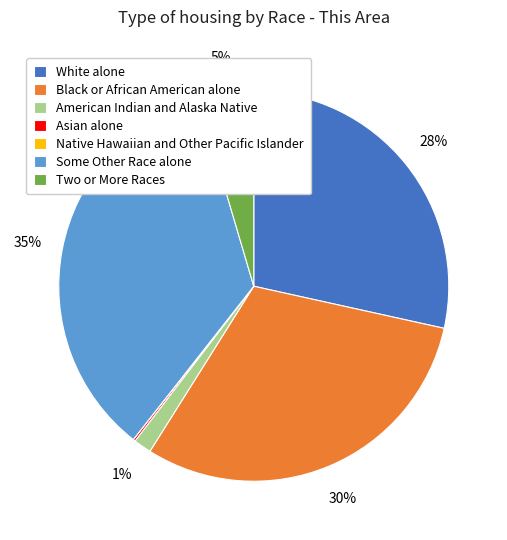

What is the largest slice in the pie chart?

Some Other Race alone